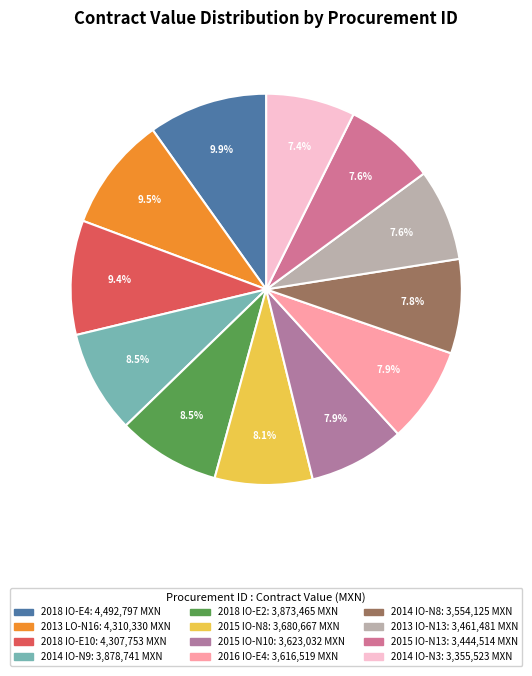

How much of the chart is everything except 2013 LO-N16?

90.5%